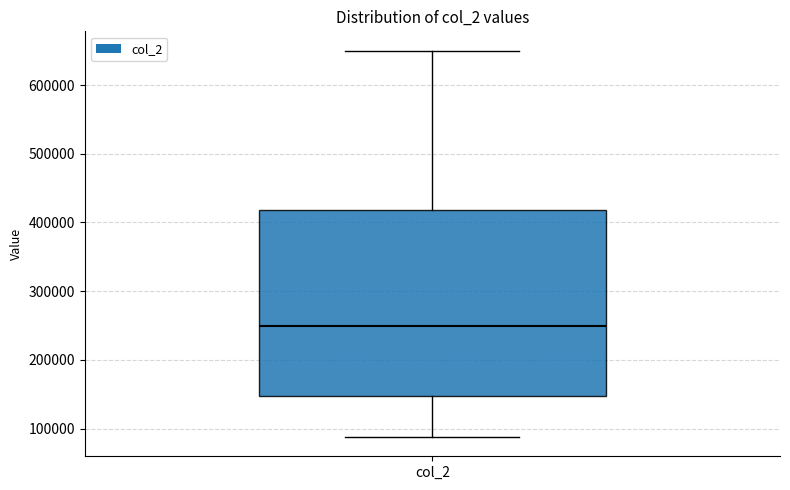

Where is the upper edge of the box for col_2 on the y-axis? The values are not printed on the chart, so give them approximately, as read against the axis.

420000